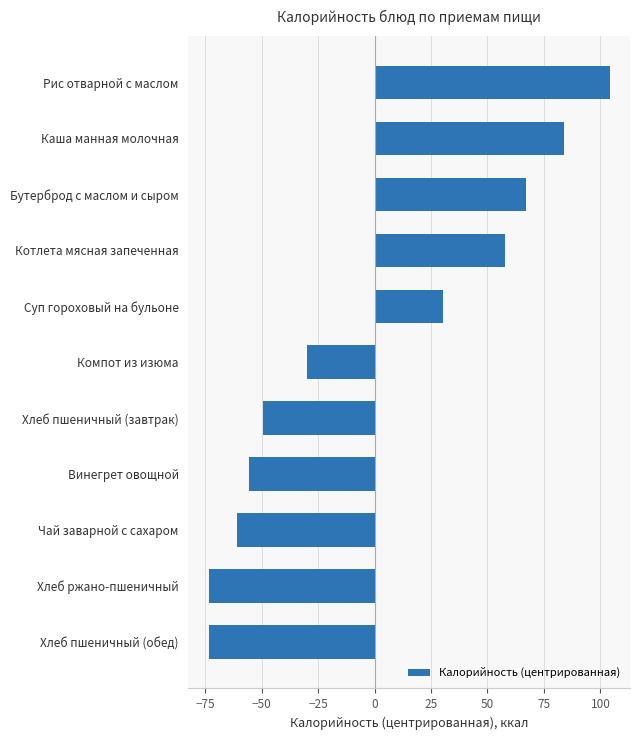

True or false: the data shows 104.2 at Рис отварной с маслом.

True